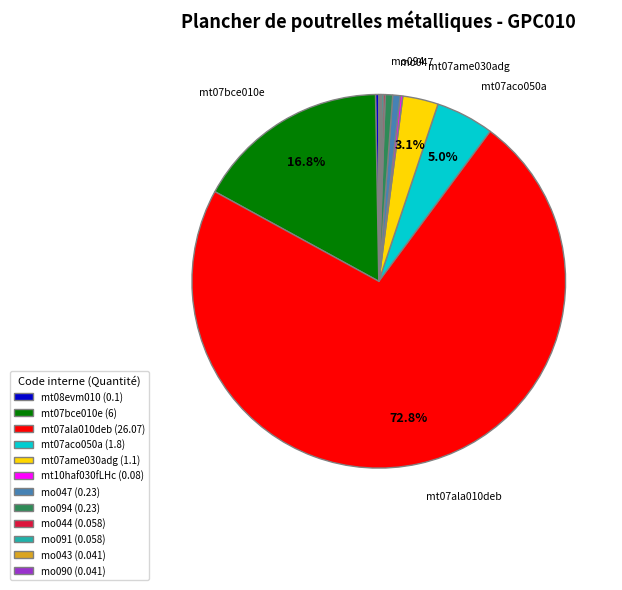

Does any single category account for the majority?

Yes